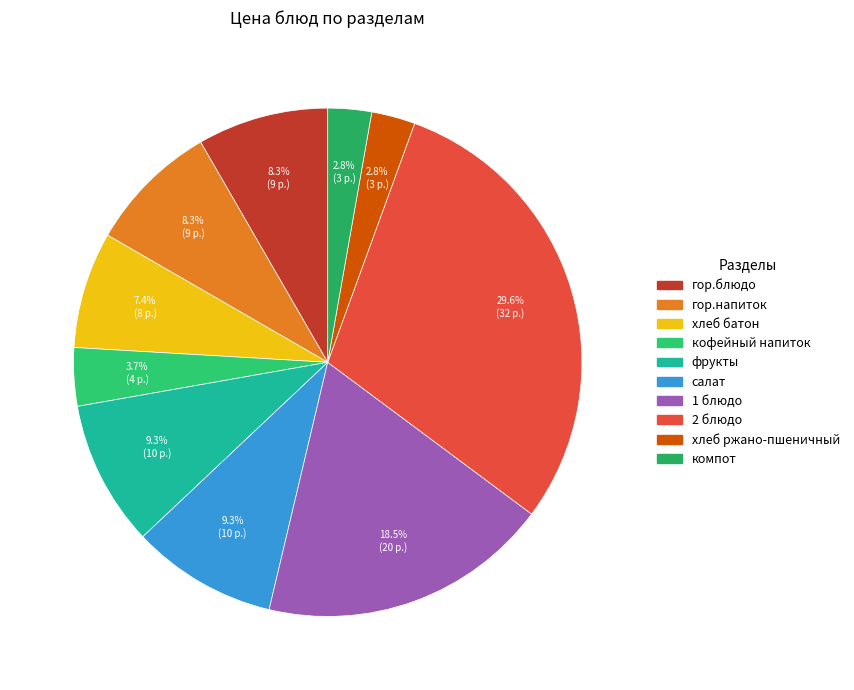

Is it true that гор.блюдо is 2% of the pie?

False